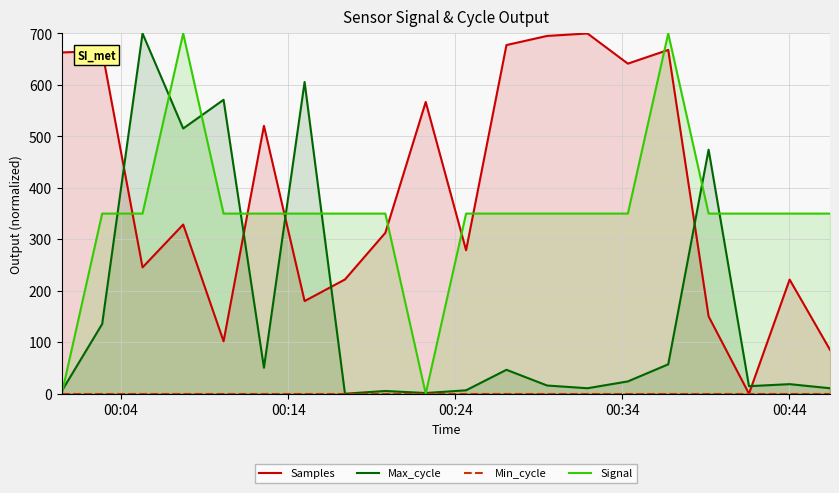

What is the highest value of the Signal series?

700.0